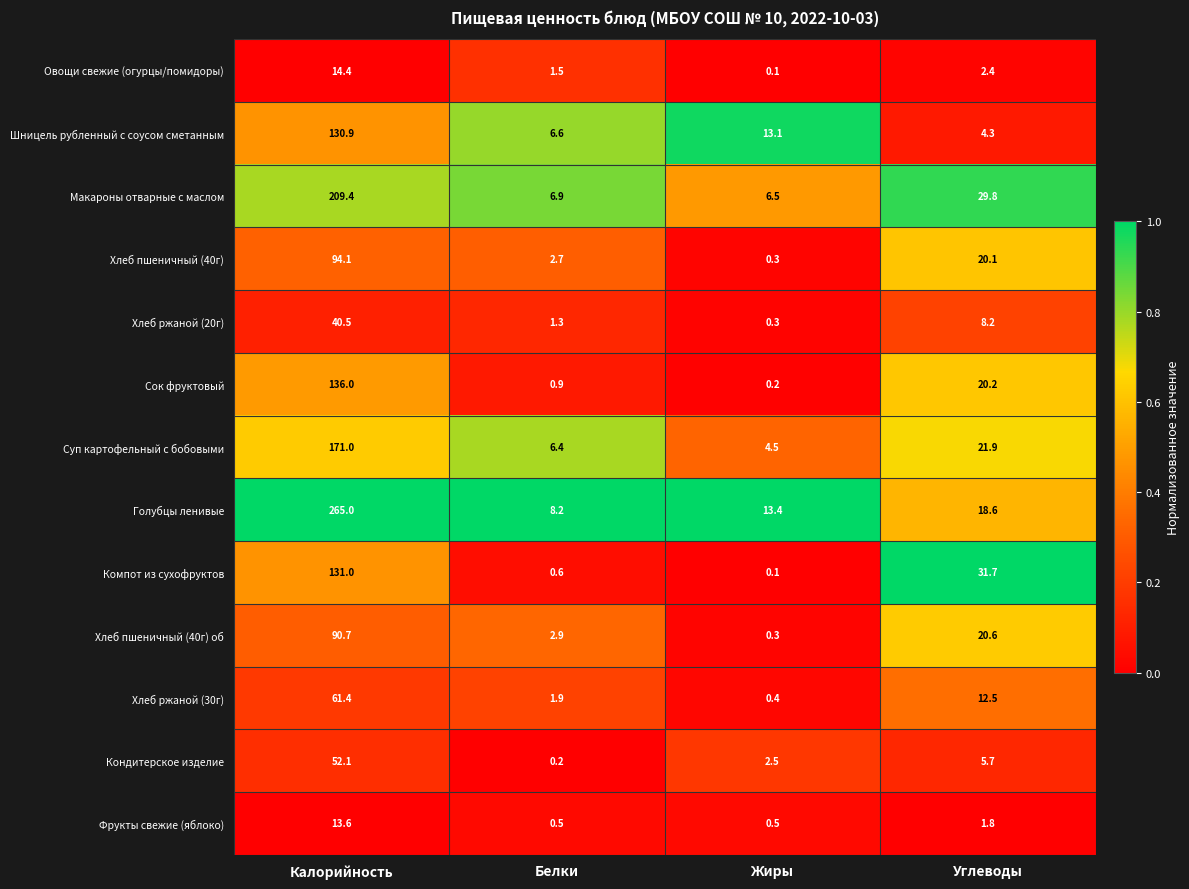

The value of Хлеб ржаной (30г) at Калорийность is 23.1. True or false?

False